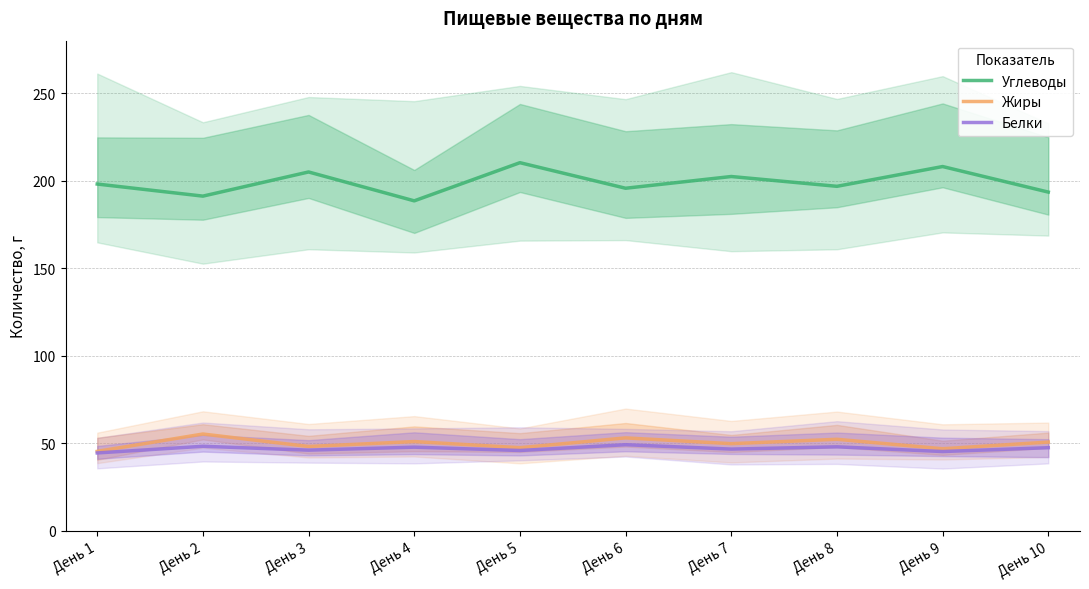

Rank the series at День 9 from highest to lowest value.

Углеводы, Жиры, Белки